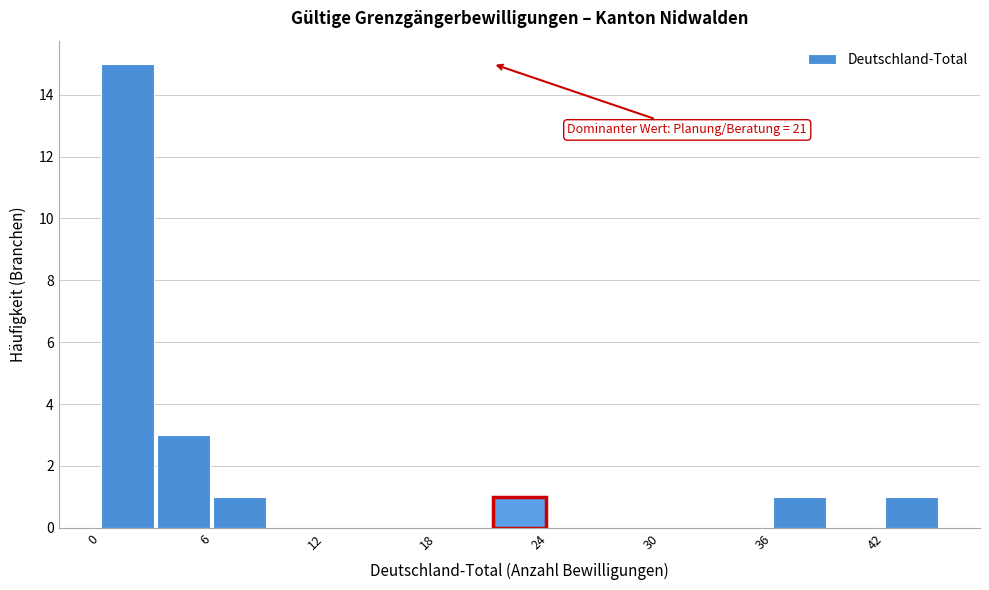

Read against the x-axis, roughly where is the centre of the tallest bar?

1